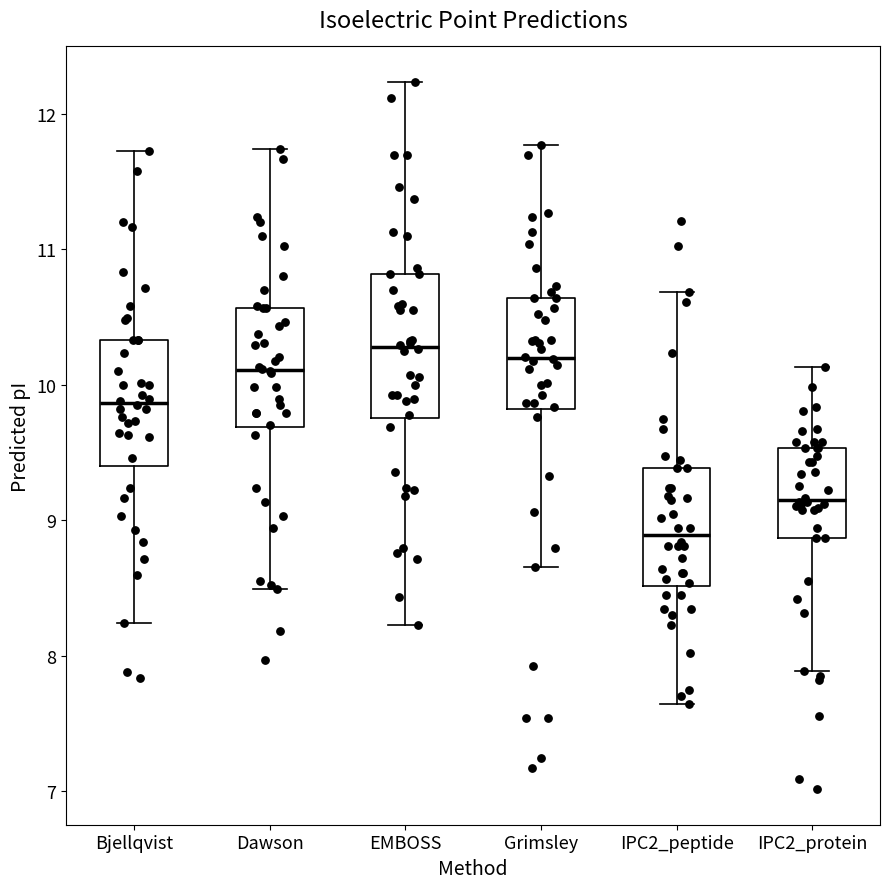

Which box is the tallest, from its lower edge to its upper edge?

EMBOSS